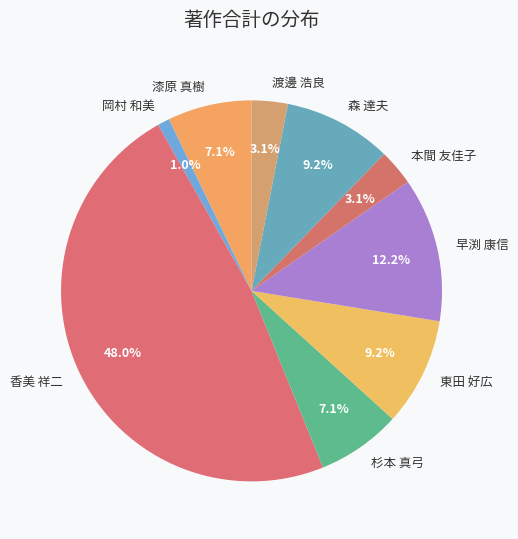

Which slice is the largest?

香美 祥二